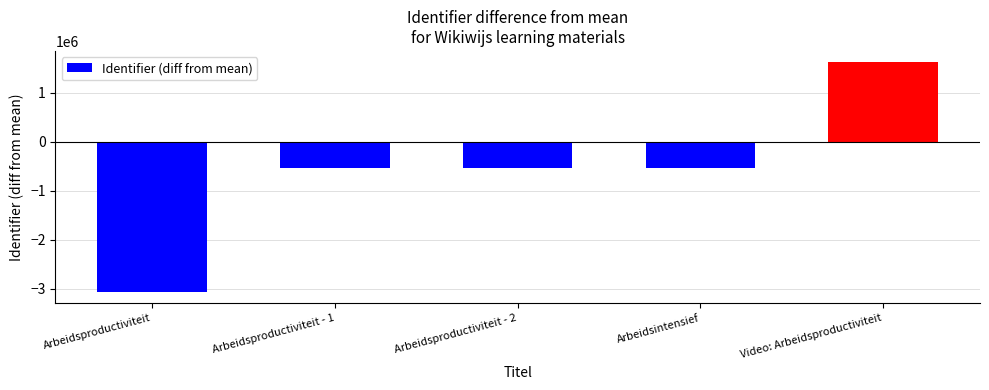

The chart shows a value of -540820.8 at Arbeidsintensief. True or false?

True